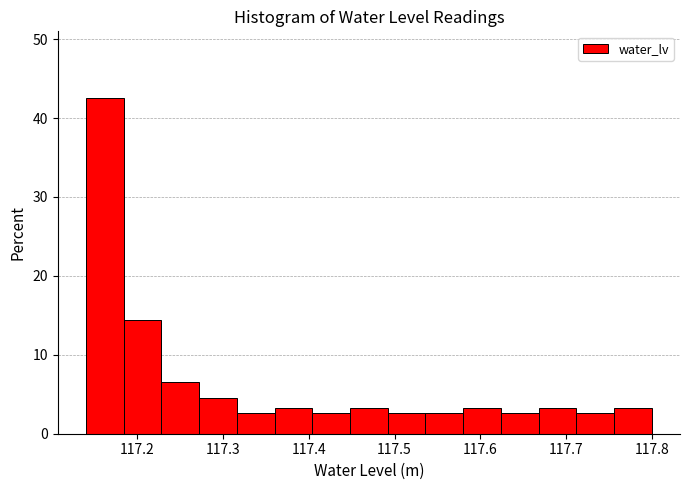

Which range on the x-axis has the tallest bar?

117.140 to 117.184